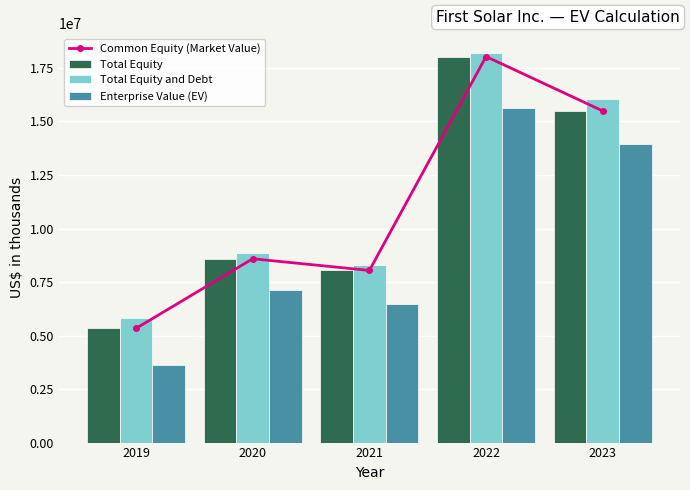

True or false: Enterprise Value (EV) has a value of 3815913 at 2021.

False